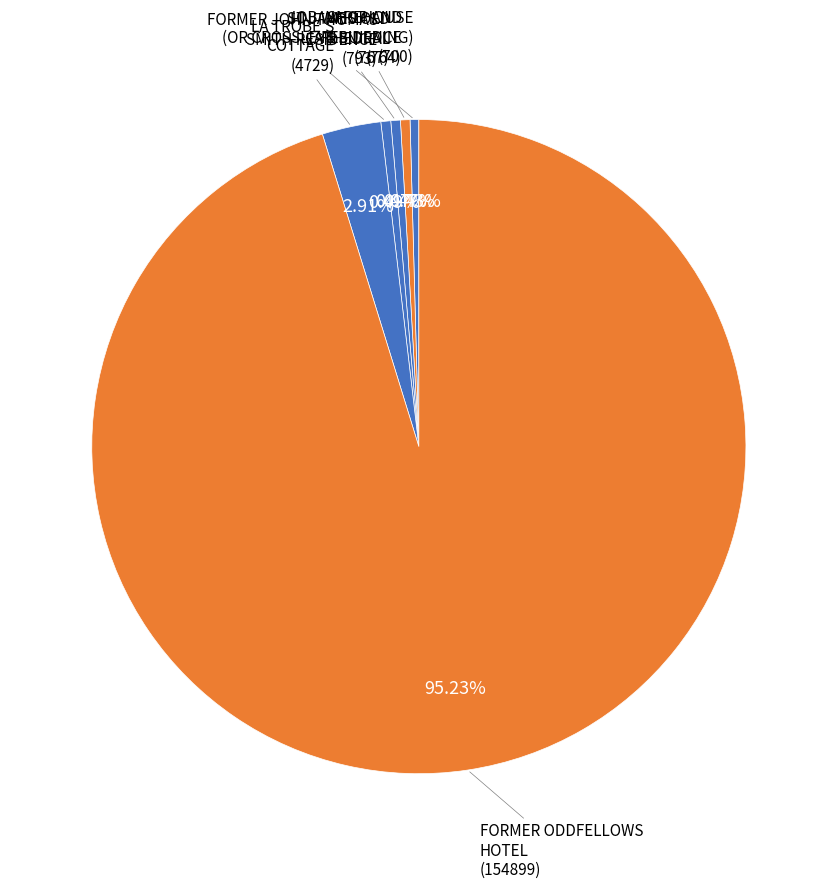

How many slices are in this pie chart?

6